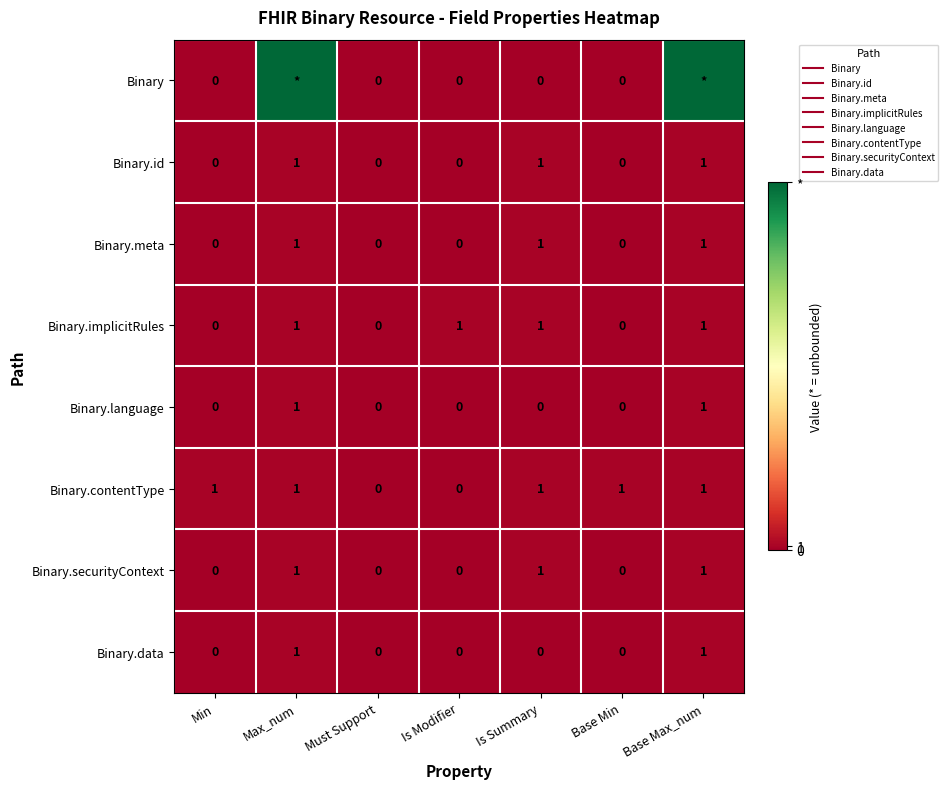

Which category has the highest value across all series?

Max_num